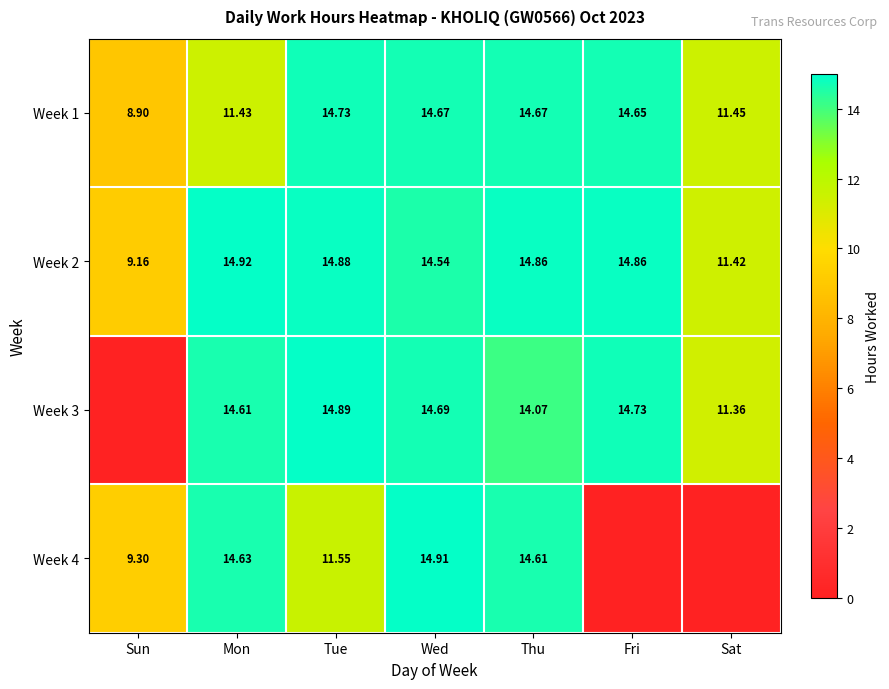

At which label does Week 1 reach its peak?

Tue